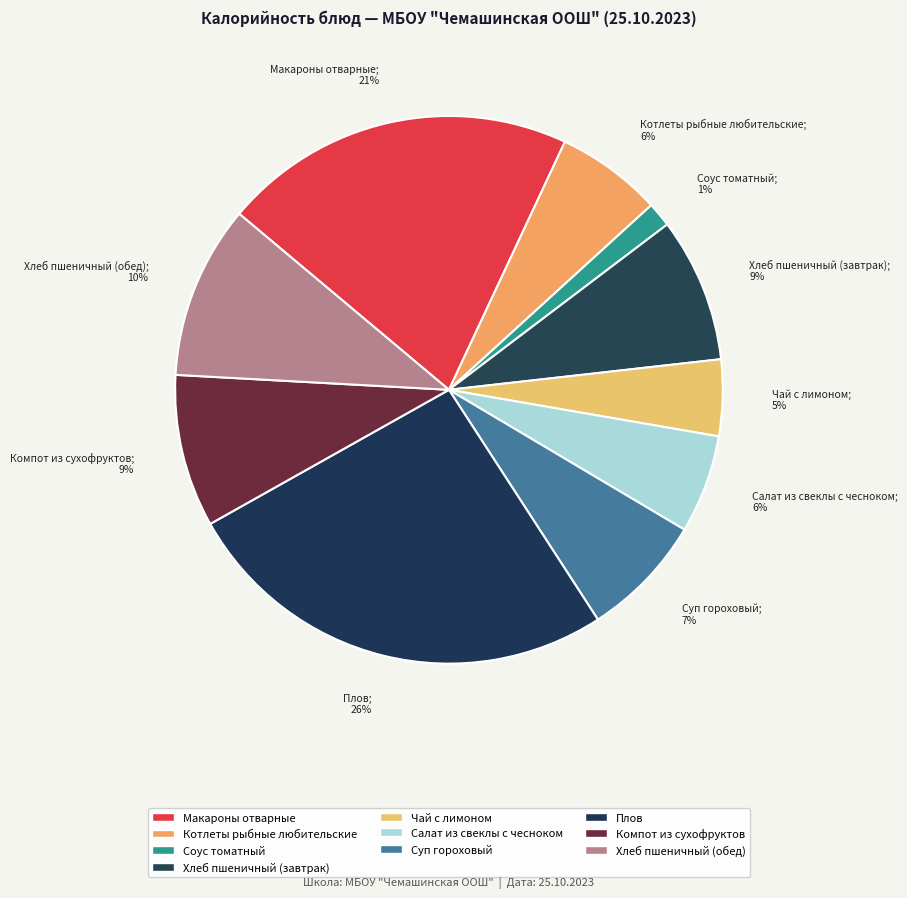

Count the number of slices in the pie.

10